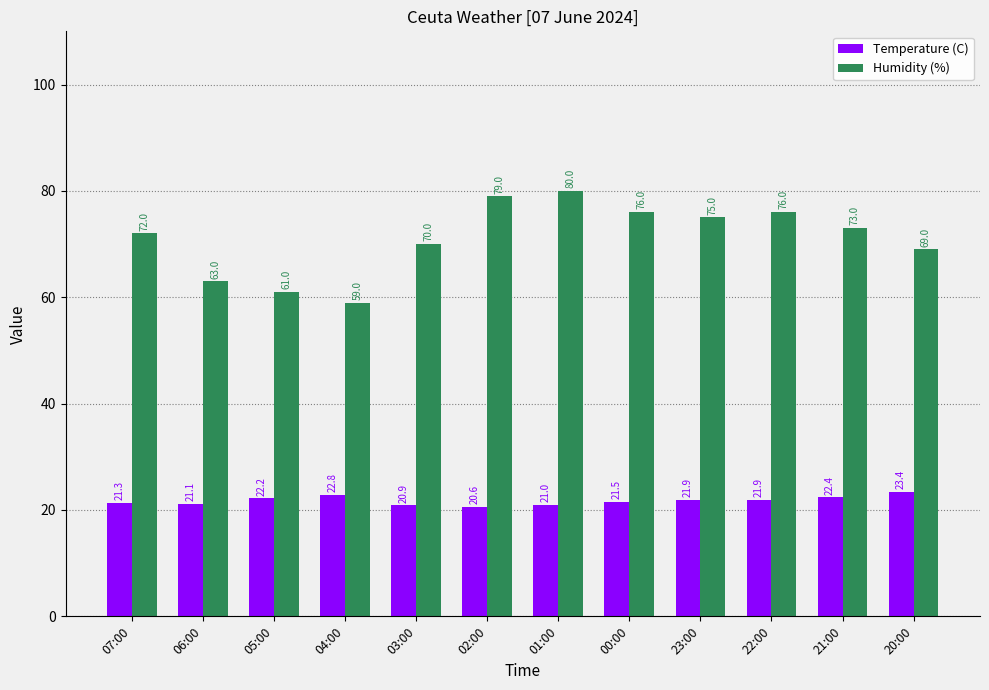

Which label corresponds to the smallest value in the chart?

02:00